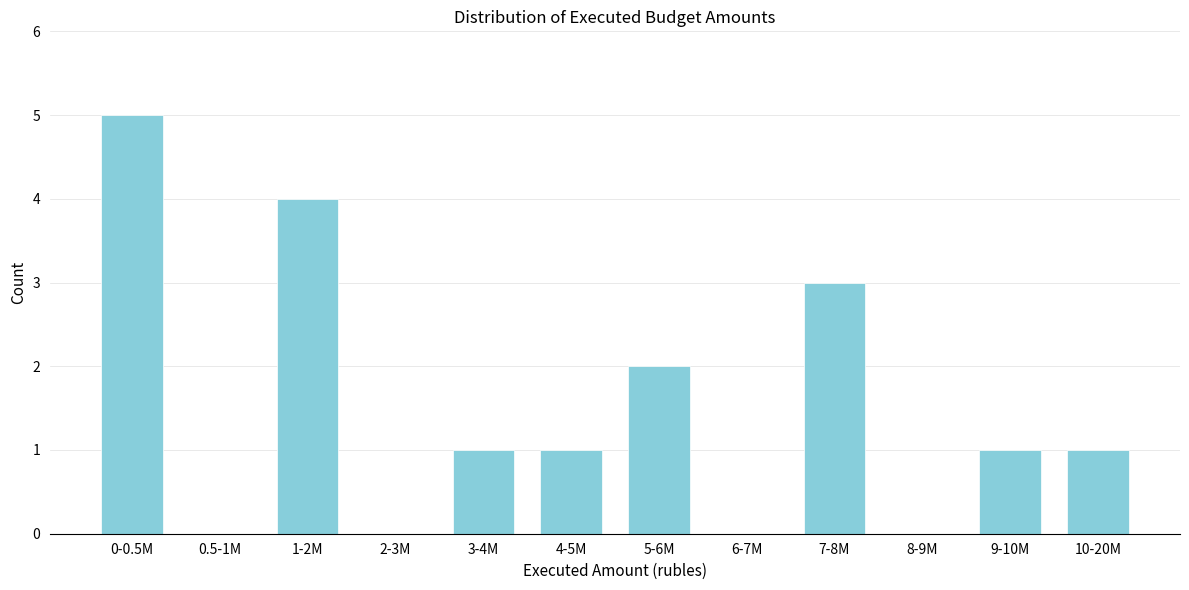

Reading right to left, list all the values displayed in this chart.

10-20M=1	9-10M=1	8-9M=0	7-8M=3	6-7M=0	5-6M=2	4-5M=1	3-4M=1	2-3M=0	1-2M=4	0.5-1M=0	0-0.5M=5